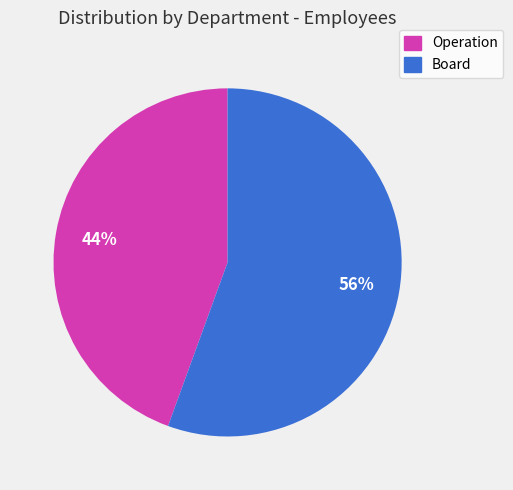

What is the smallest slice in the pie chart?

Operation